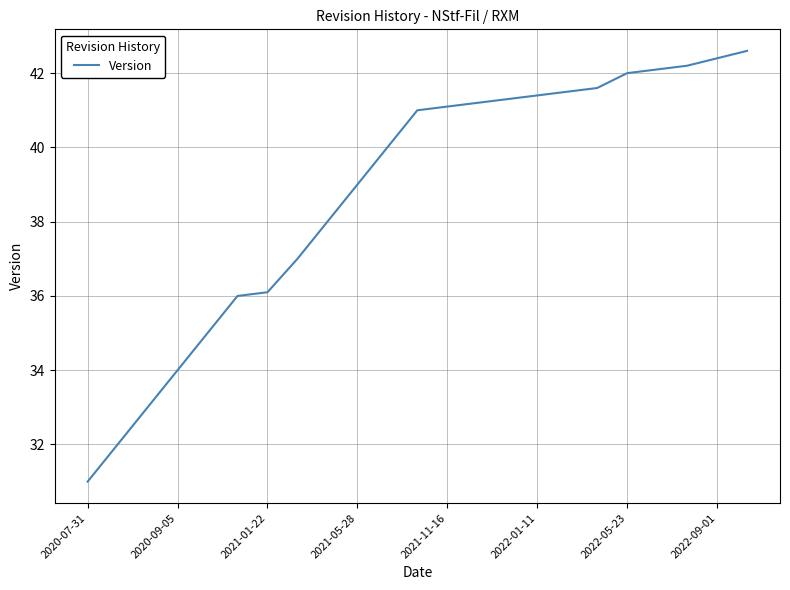

What is the difference between the maximum and minimum values?

11.6